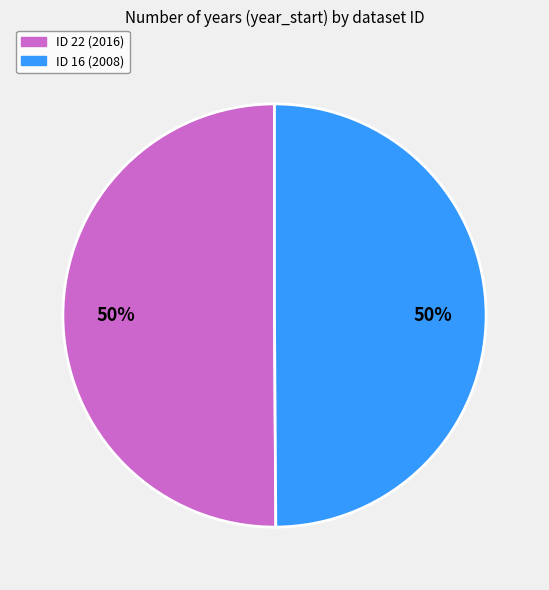

To the nearest percent, what is the average slice percentage?

50%